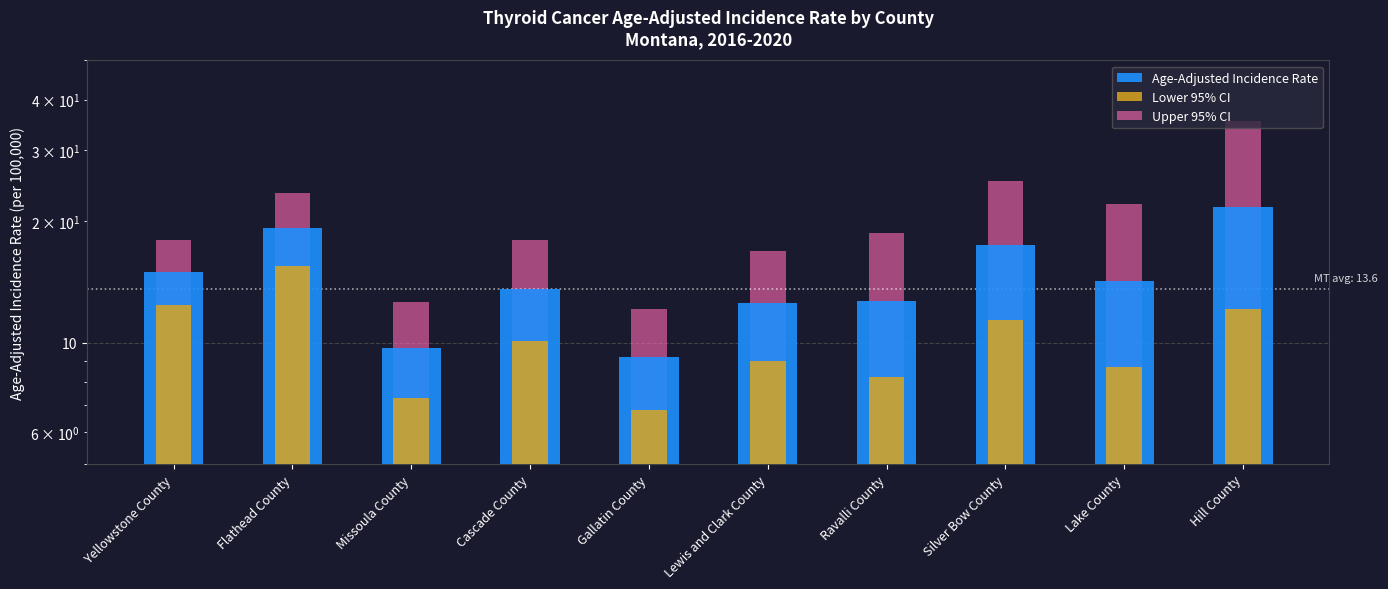

Are the bars grouped side by side (vs. stacked)?

Yes